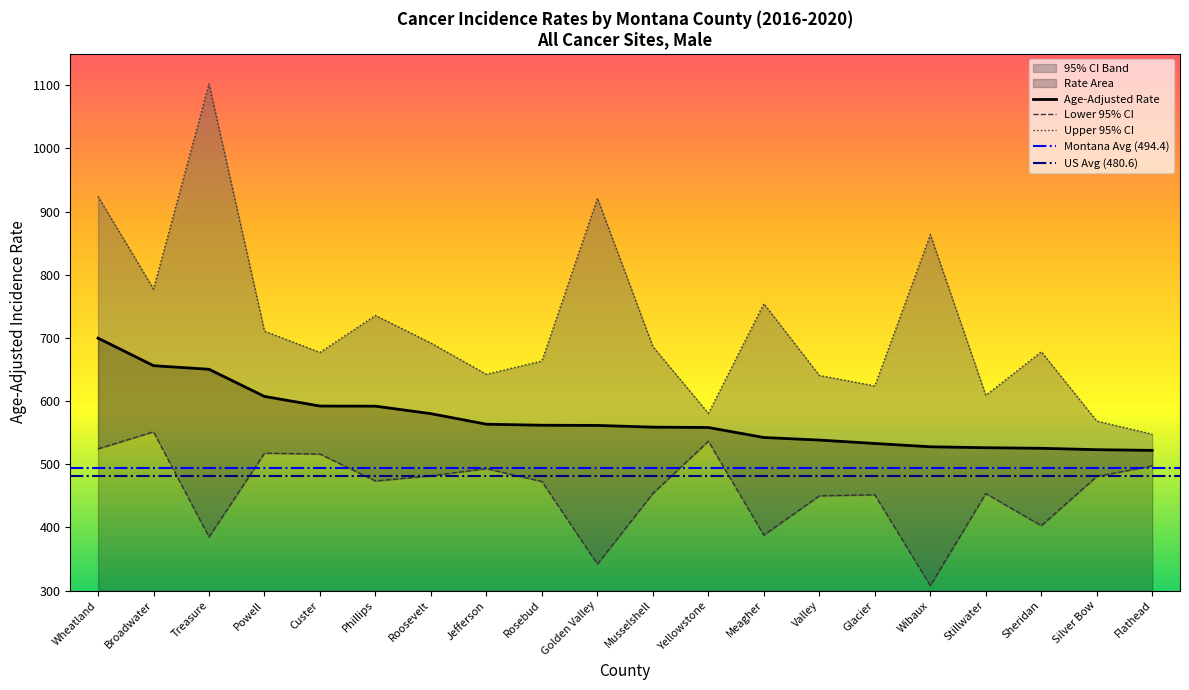

What is the highest value of the Age-Adjusted Rate series?

699.6